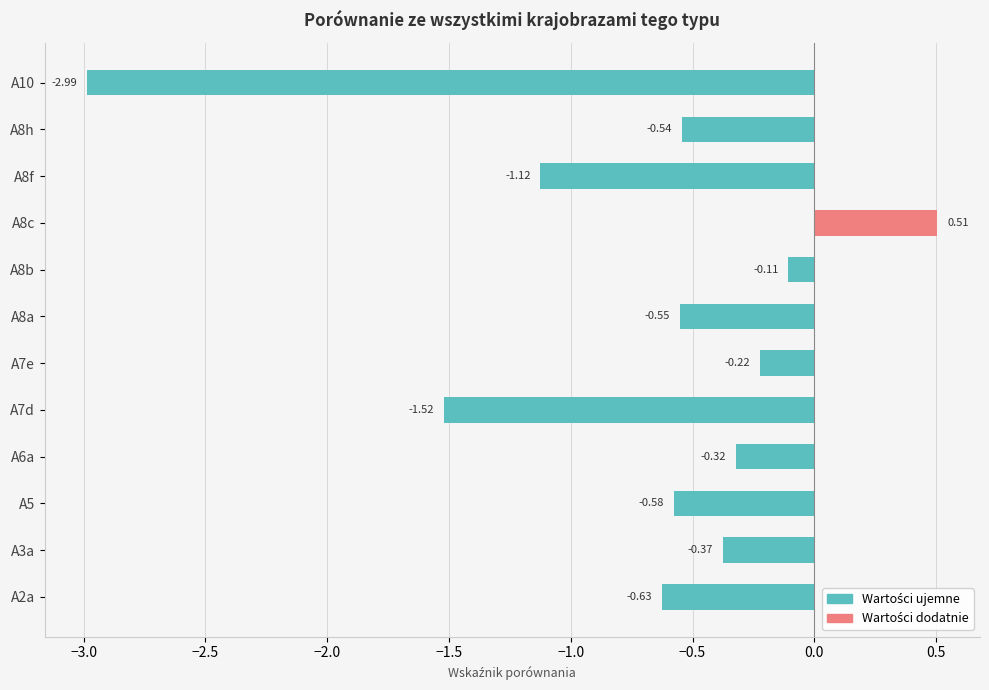

At A3a, list the series in order from smallest to largest.

Wartości ujemne, Wartości dodatnie